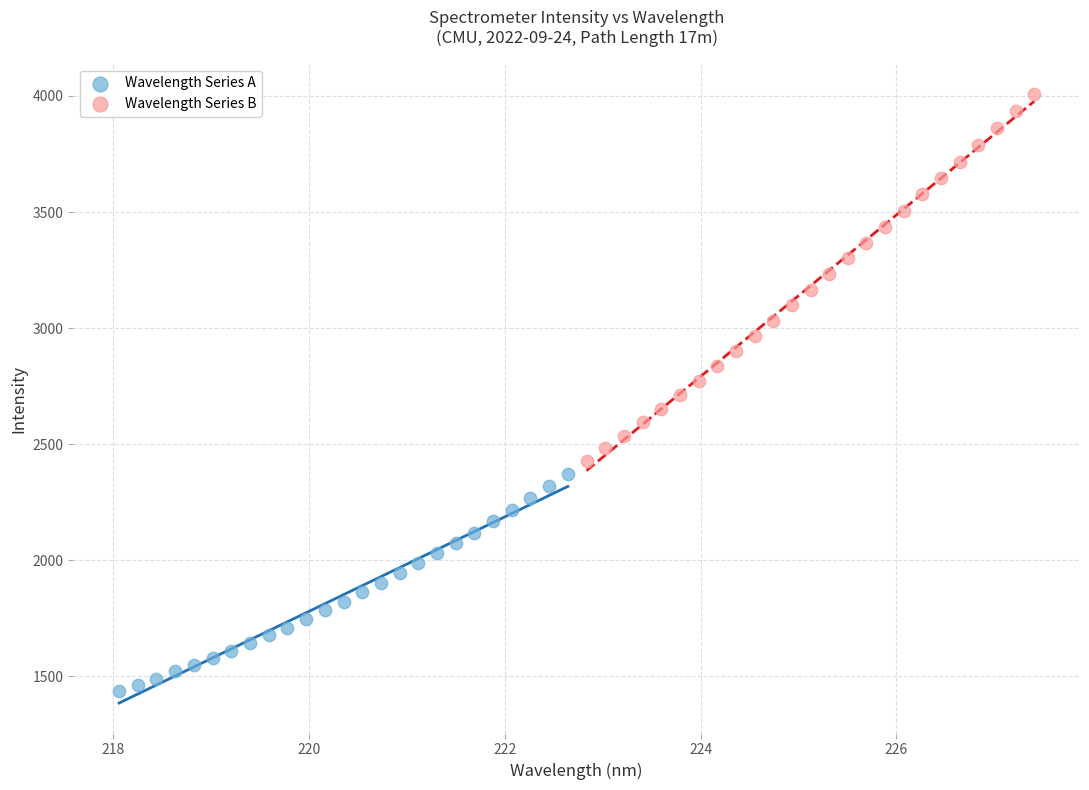

Which series reaches the minimum Y coordinate?

Wavelength Series A